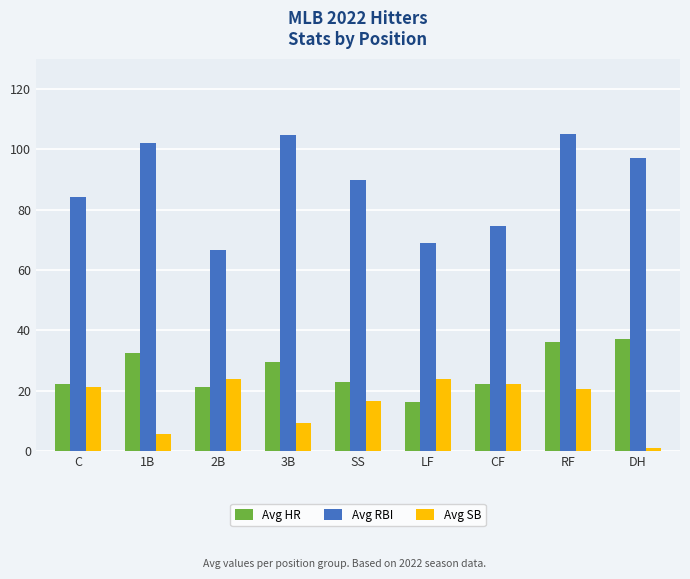

What is the approximate value of Avg RBI at DH?

97.0